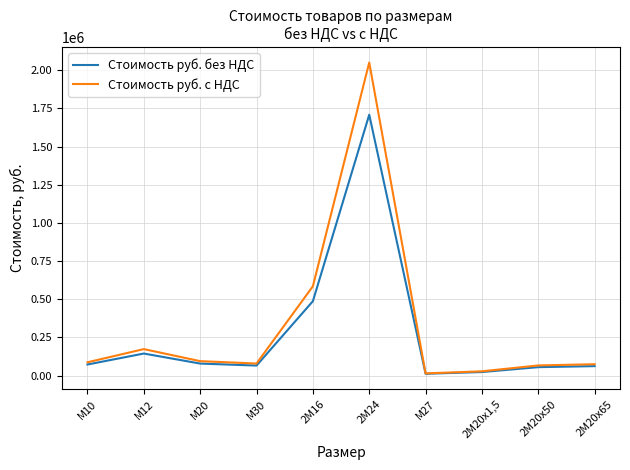

What is the difference between the maximum and minimum values in the Стоимость руб. без НДС series?

1695875.0